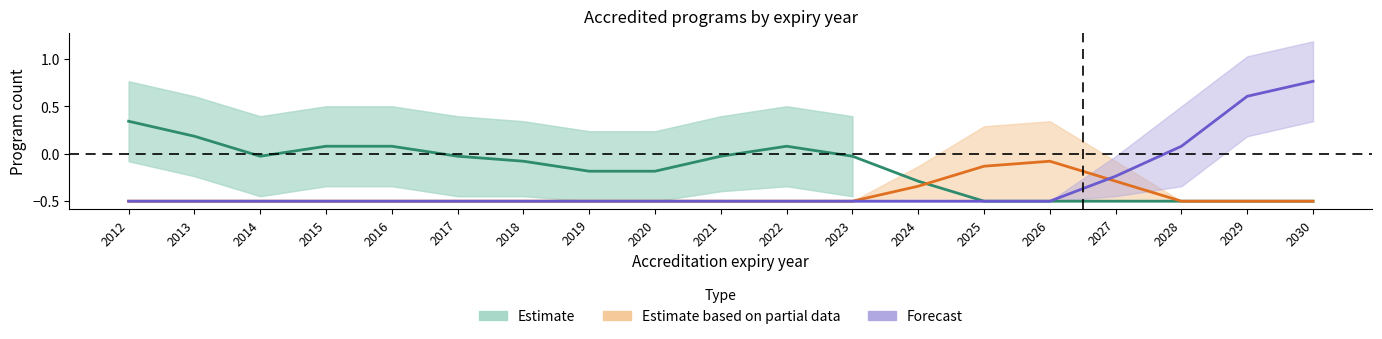

What is the total value across all series at 2016?

-0.9